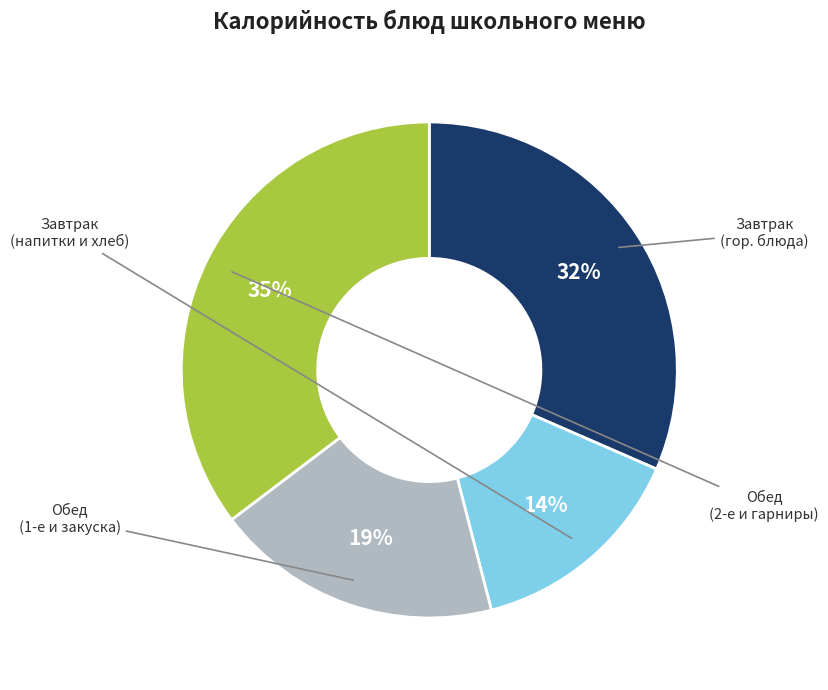

Does any single category account for the majority?

No